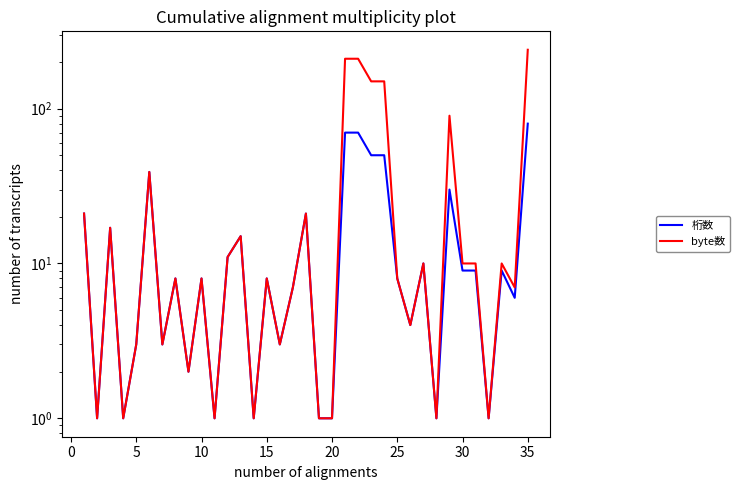

True or false: 桁数 and byte数 intersect in this chart.

False